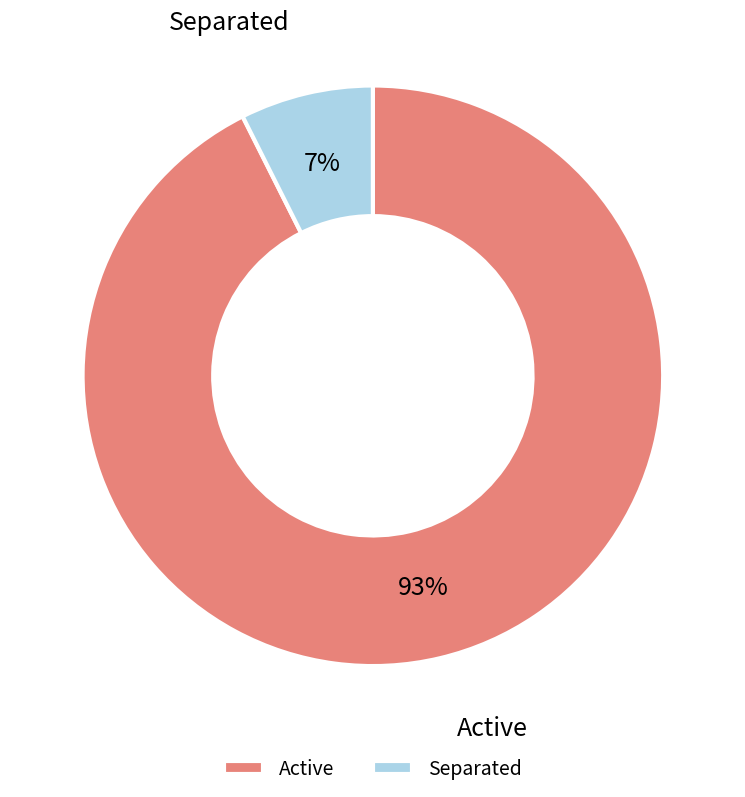

To the nearest percent, what is the average slice percentage?

50%